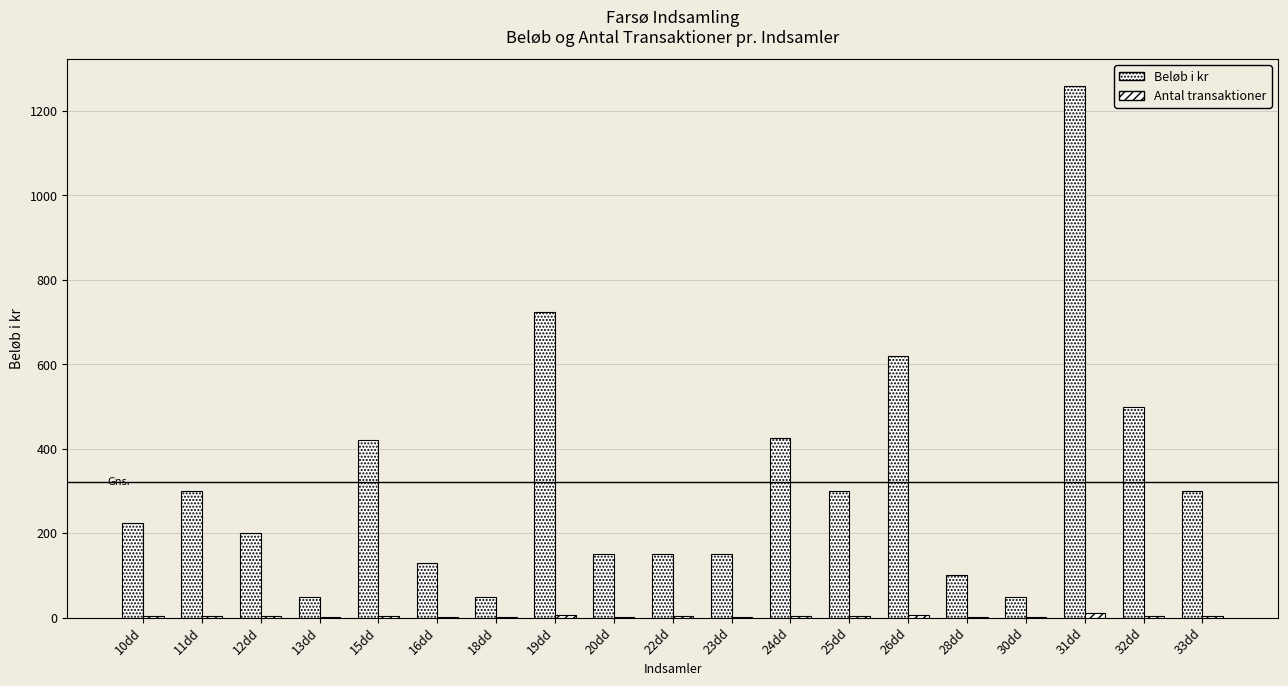

Which category has the highest value in the Beløb i kr series?

31dd